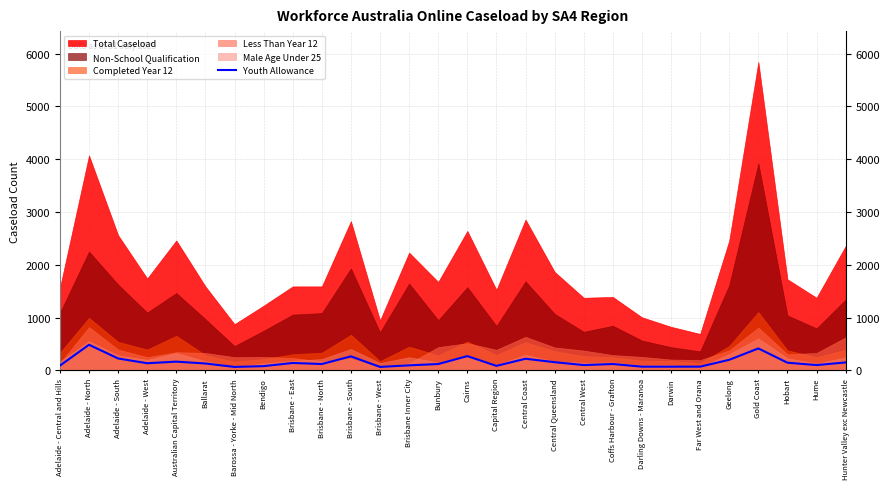

Count the number of values greater than 130.

13